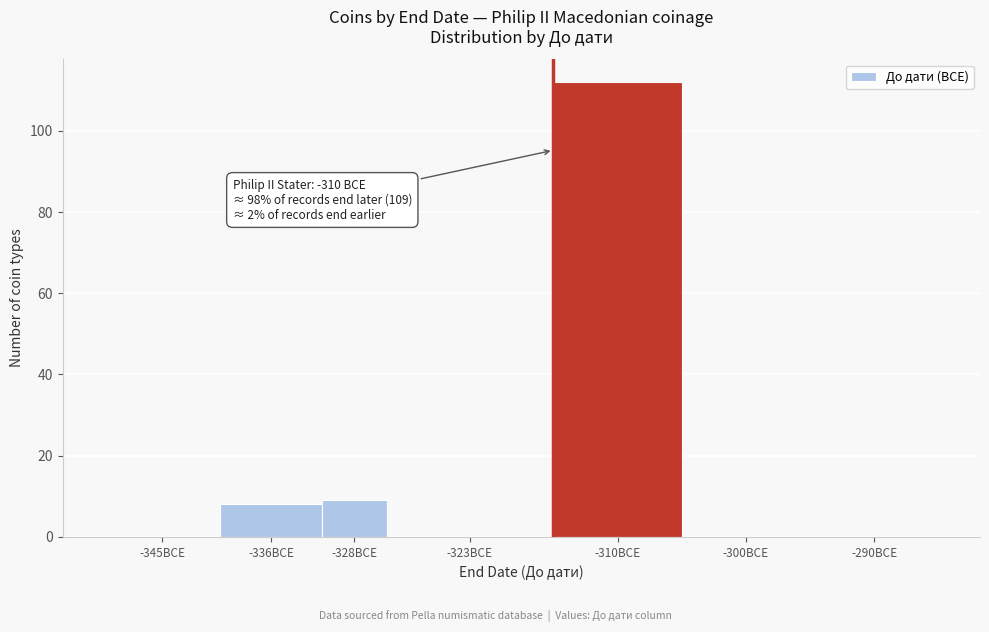

Reading left to right, what are all the values shown in this chart?

-345BCE=0	-336BCE=8	-328BCE=9	-323BCE=0	-310BCE=112	-300BCE=0	-290BCE=0